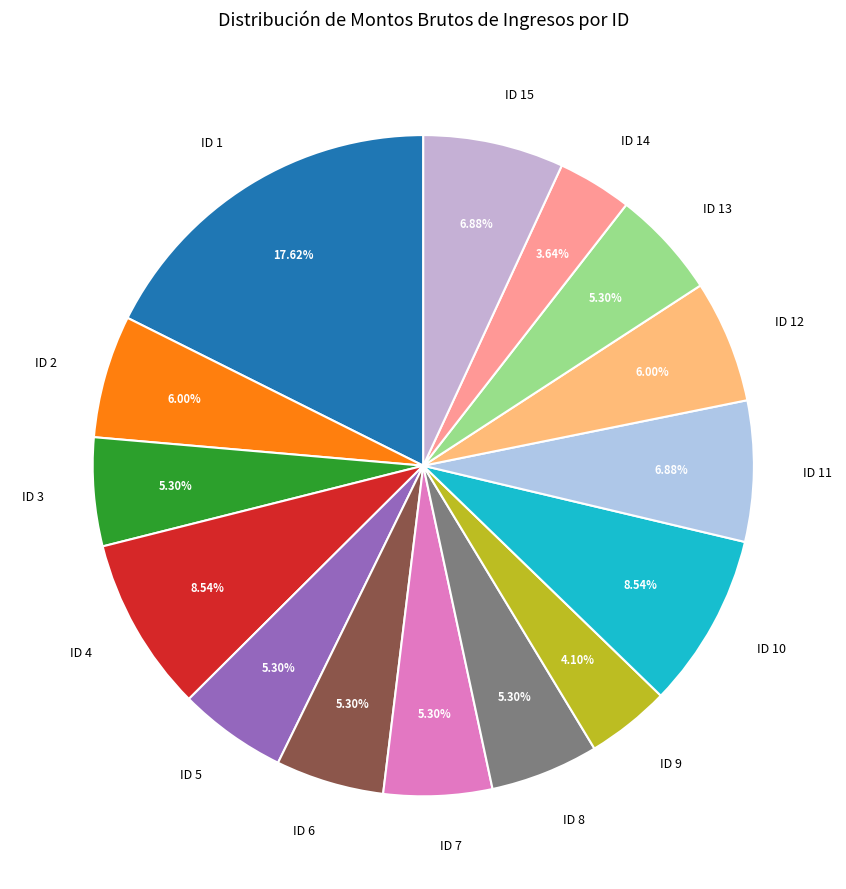

What is the largest slice in the pie chart?

ID 1